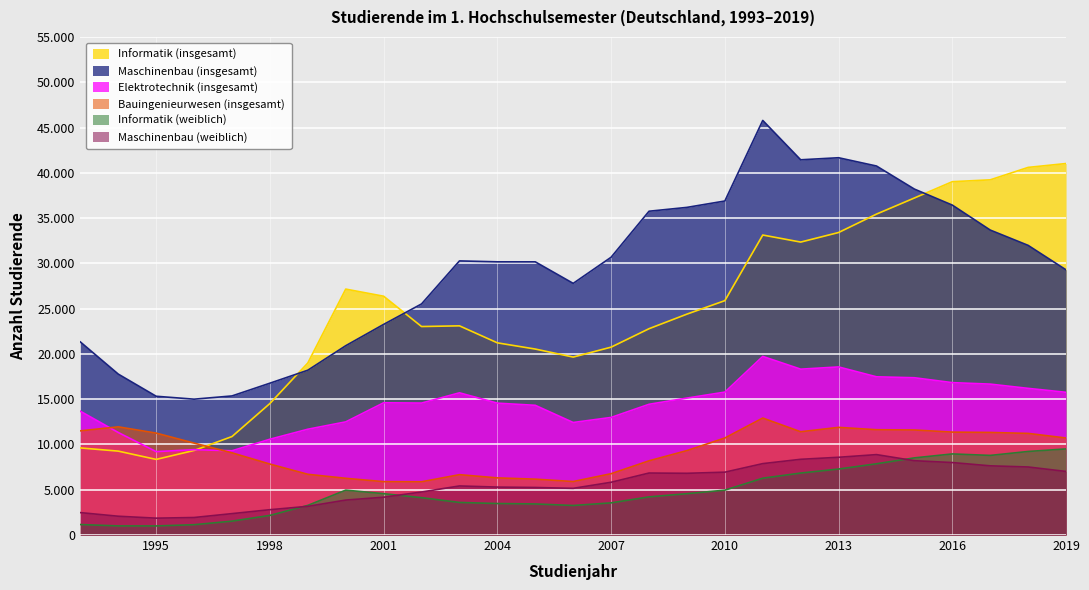

Reading right to left, extract all data points from this chart.

Informatik (insgesamt): 41023	40595	39222	39018	37219	35439	33406	32349	33127	25882	24394	22784	20747	19651	20536	21221	23100	23023	26370	27157	18999	14525	10876	9338	8350	9265	9619
Maschinenbau (insgesamt): 29281	31984	33676	36432	38200	40748	41662	41435	45782	36884	36180	35755	30675	27788	30167	30168	30270	25520	23260	20905	18200	16767	15359	15002	15324	17771	21323
Elektrotechnik (insgesamt): 15760	16195	16664	16828	17367	17471	18561	18315	19723	15781	15123	14436	12984	12426	14323	14561	15703	14571	14603	12494	11682	10578	9304	9425	9208	11321	13670
Bauingenieurwesen (insgesamt): 10713	11221	11328	11364	11599	11629	11888	11404	12918	10715	9324	8195	6772	5907	6171	6310	6665	5879	5894	6264	6706	7836	9076	10151	11254	11945	11503
Informatik (weiblich): 9508	9226	8792	8955	8519	7868	7285	6843	6274	4955	4565	4212	3551	3262	3431	3478	3597	4126	4566	4958	3273	2165	1532	1139	1002	1006	1158
Maschinenbau (weiblich): 7019	7513	7641	8002	8207	8880	8586	8362	7885	6941	6816	6846	5826	5155	5250	5294	5419	4751	4175	3860	3167	2797	2363	1934	1863	2075	2475